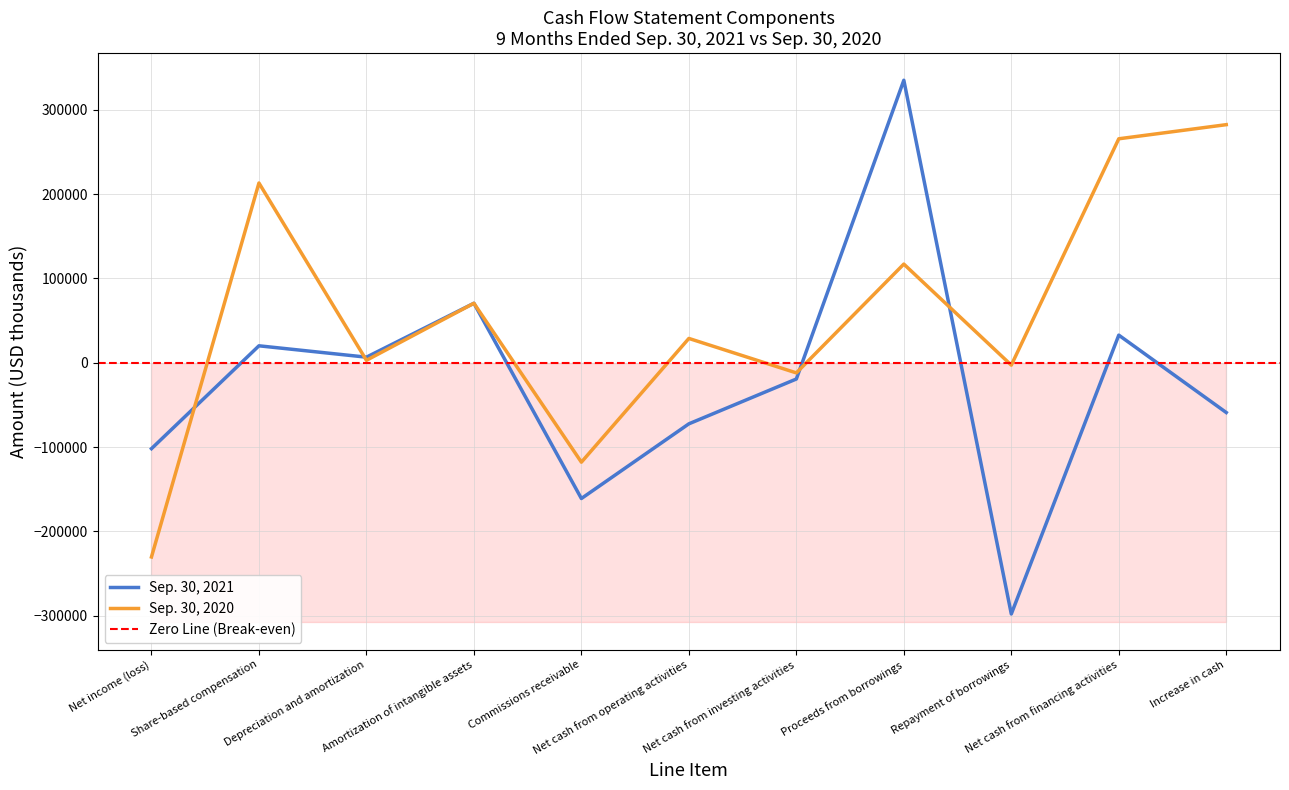

At which category is the sum across all series the highest?

Proceeds from borrowings